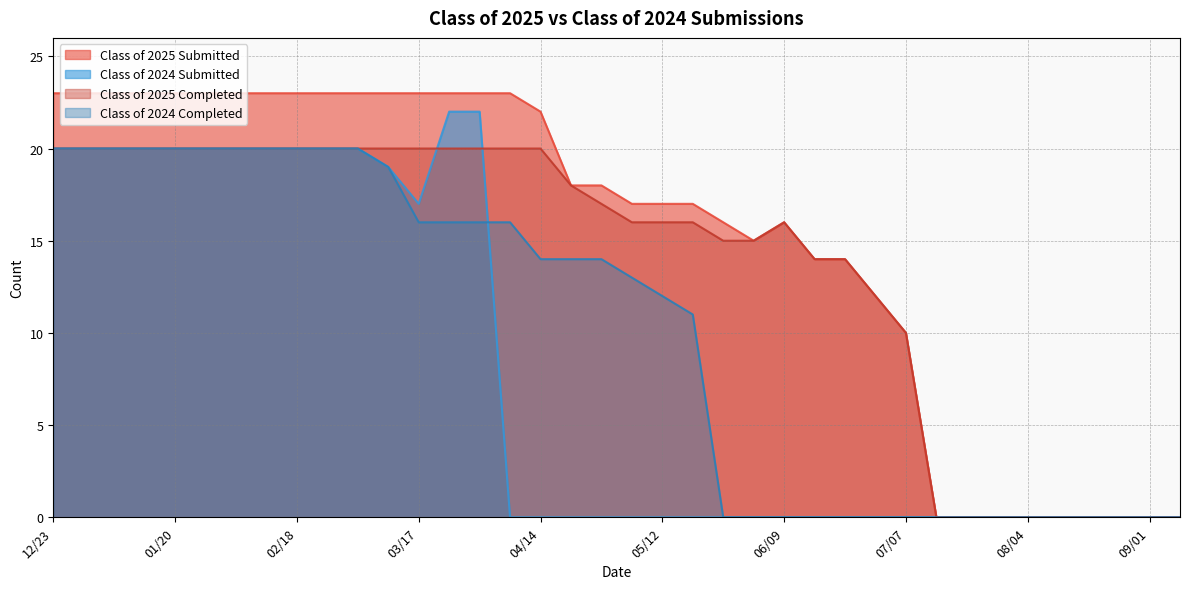

How many data points does each series have?

38